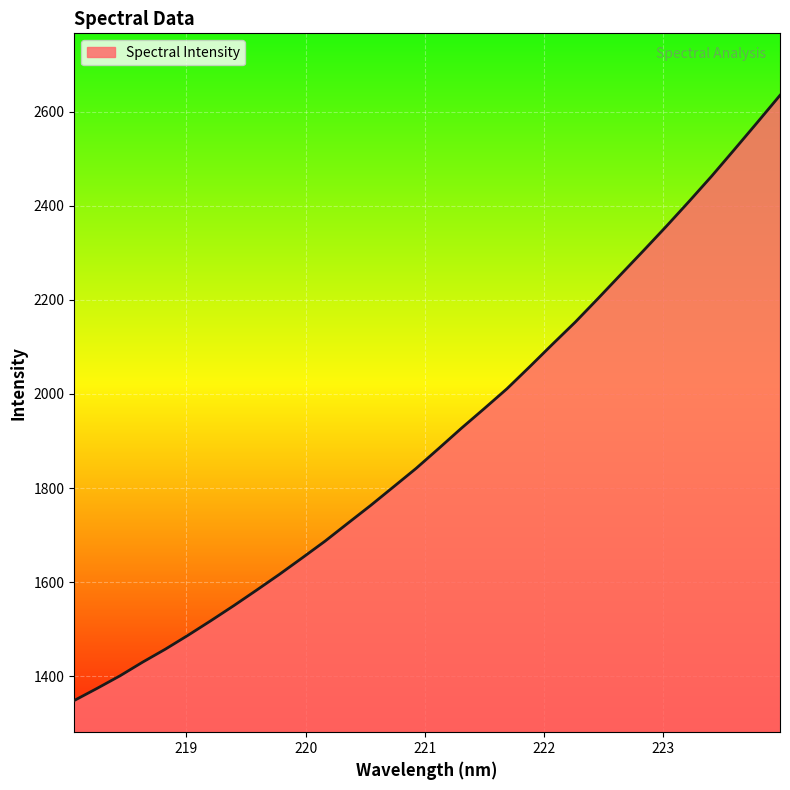

How many lines are shown in the chart?

1